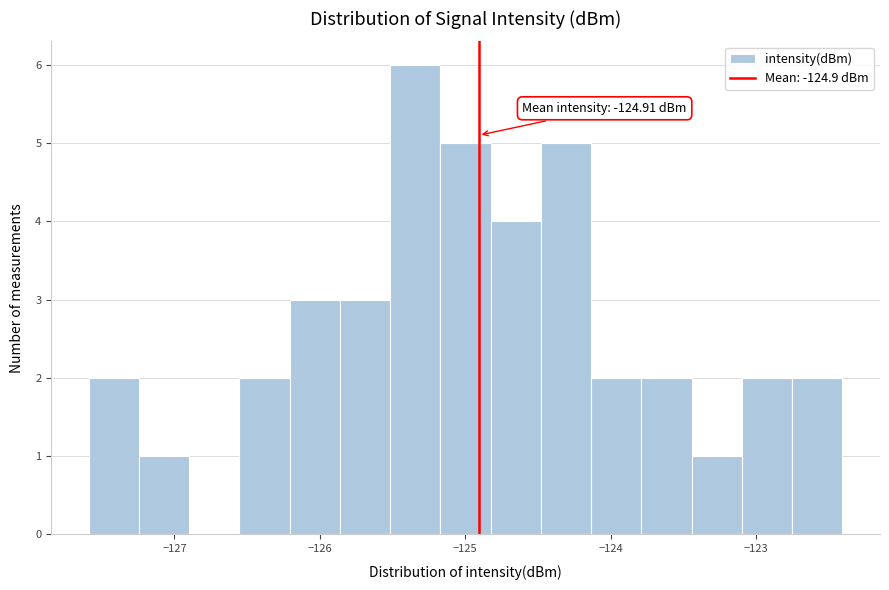

Around what value on the x-axis is the tallest bar? Give the approximate position of its centre, as read against the axis.

-125.3